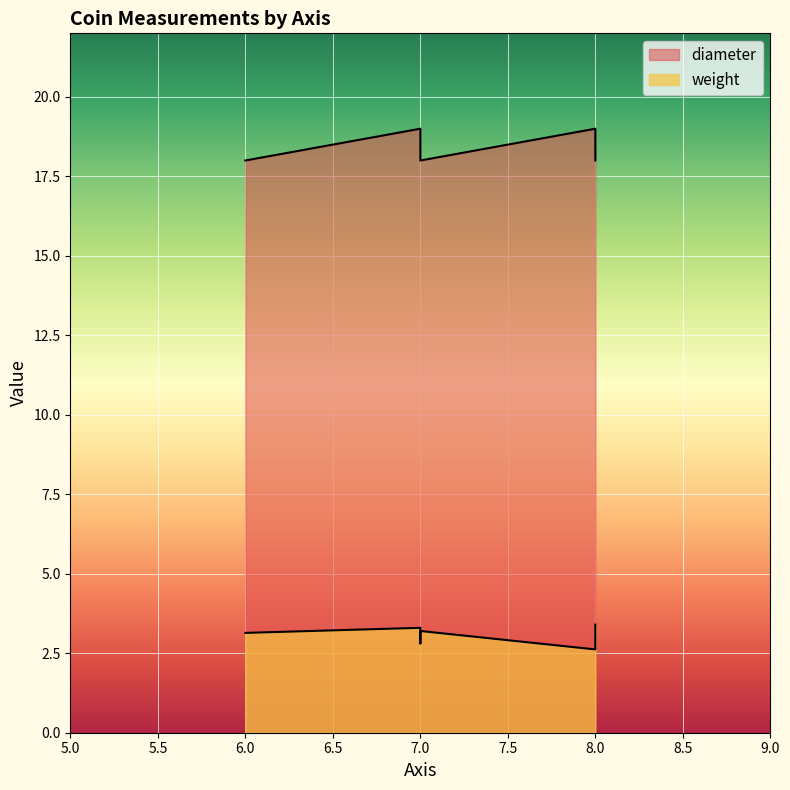

What is the value of the weight point at the 2nd from the left?

3.3